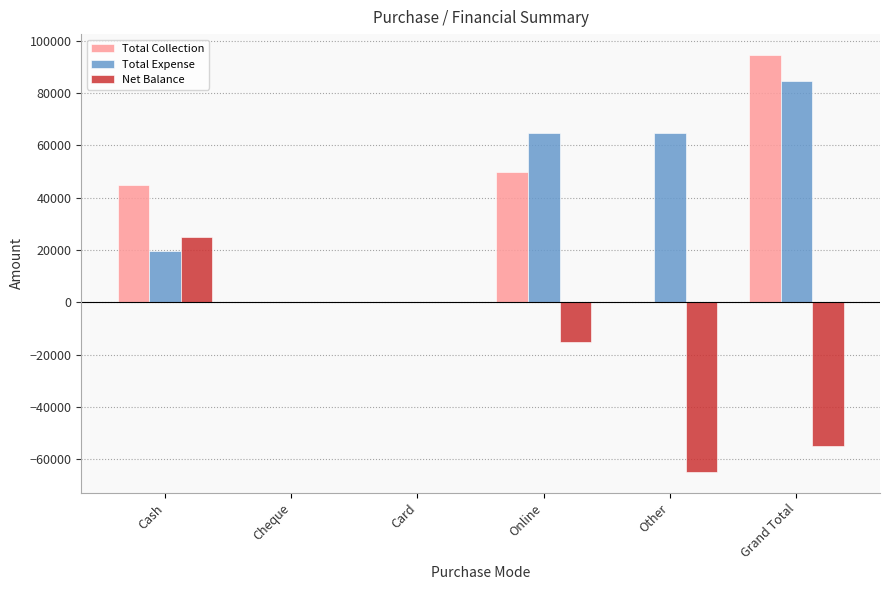

Which category has the highest value in the Total Expense series?

Grand Total